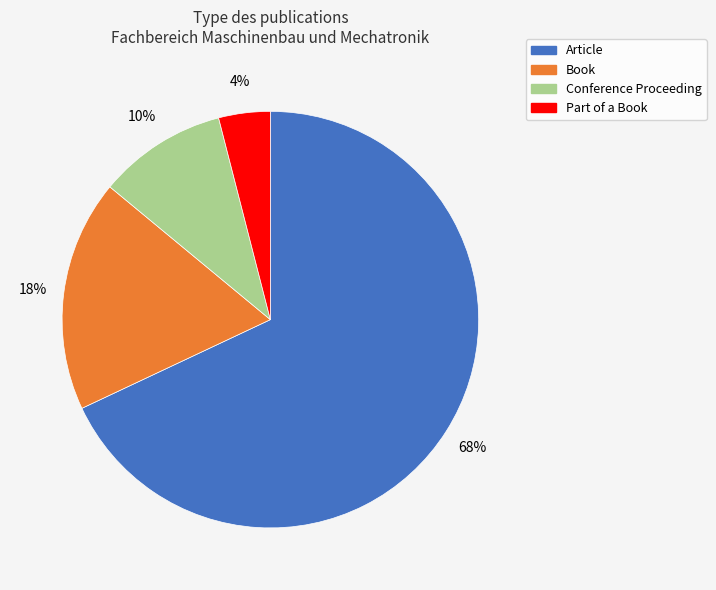

To the nearest percent, what is the combined percentage of Article and Part of a Book?

72%